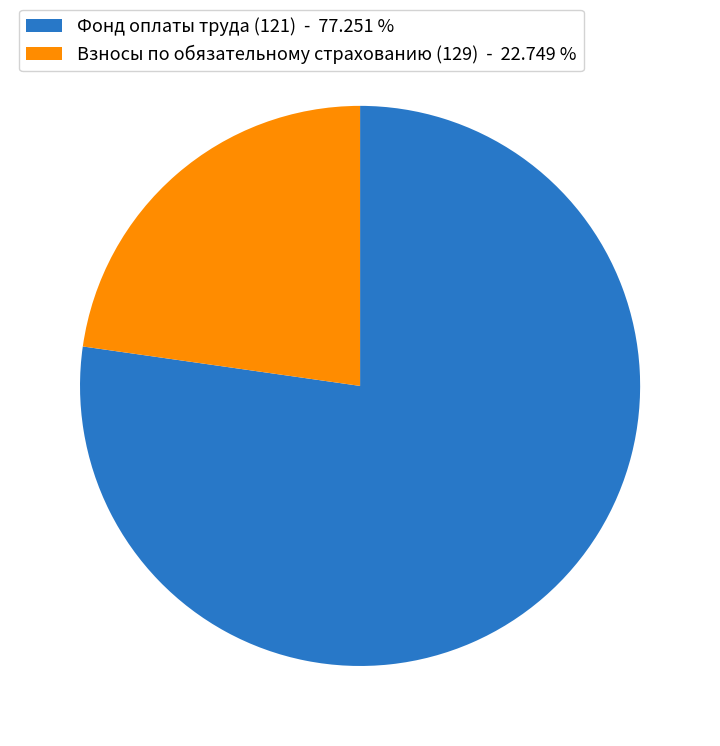

Do Фонд оплаты труда (121) - 77.251 % and Взносы по обязательному страхованию (129) - 22.749 % together represent more than half of the pie?

Yes